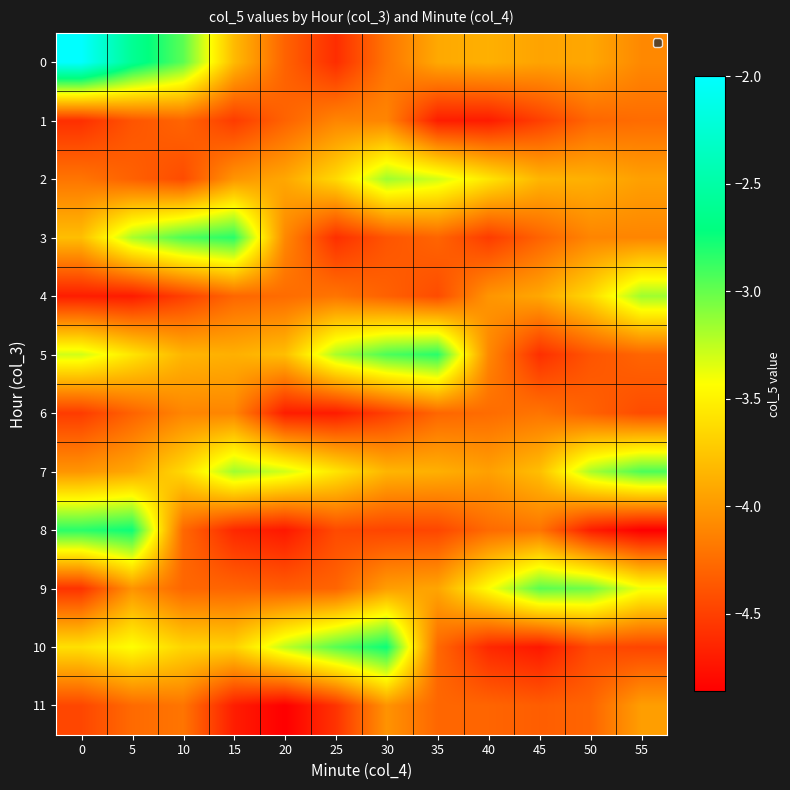

Which has a higher value, 30 or 10?

10